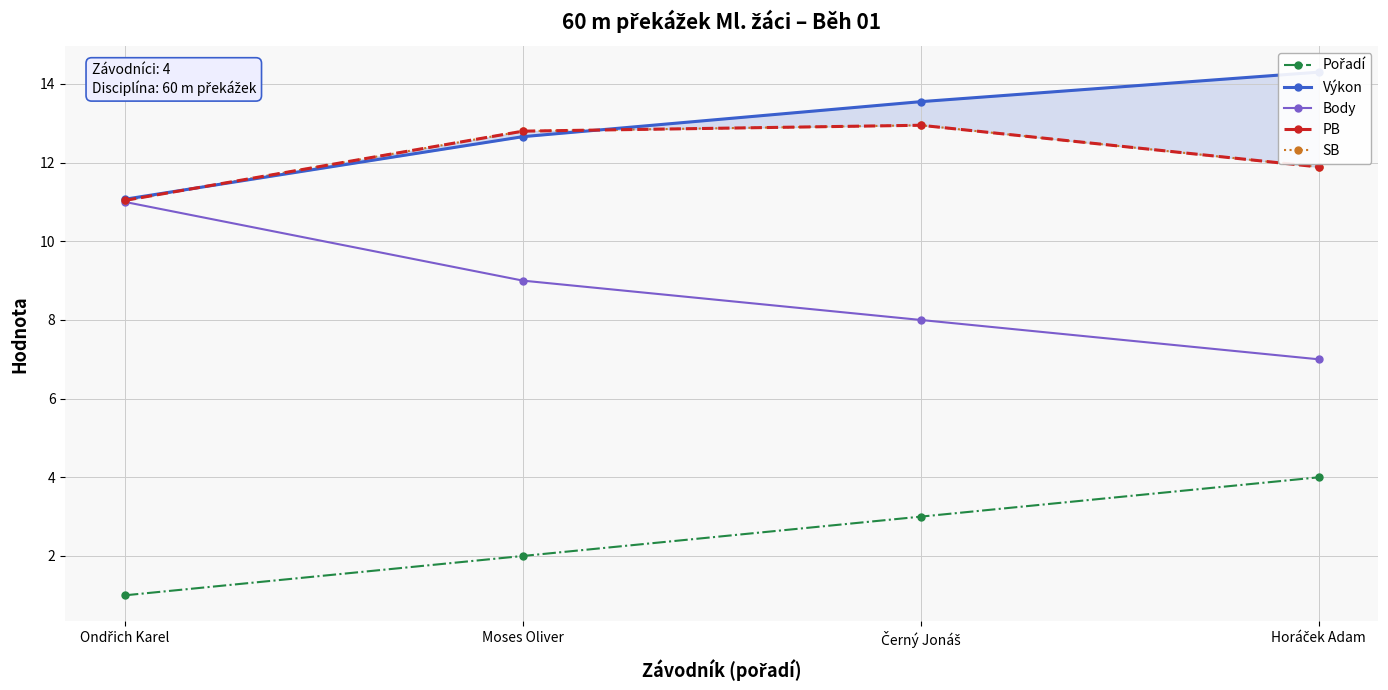

Where does the Výkon series first go above 13?

Černý Jonáš